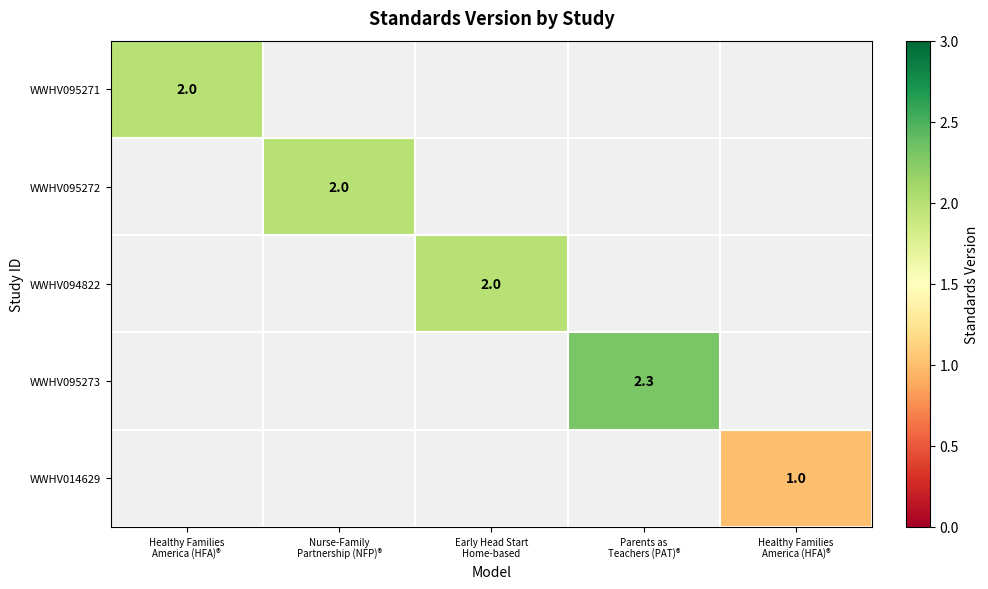

List the labels in order of WWHV014629 value, largest first.

Healthy Families America (HFA)®, Nurse-Family Partnership (NFP)®, Early Head Start Home-based, Parents as Teachers (PAT)®, Healthy Families America (HFA)®